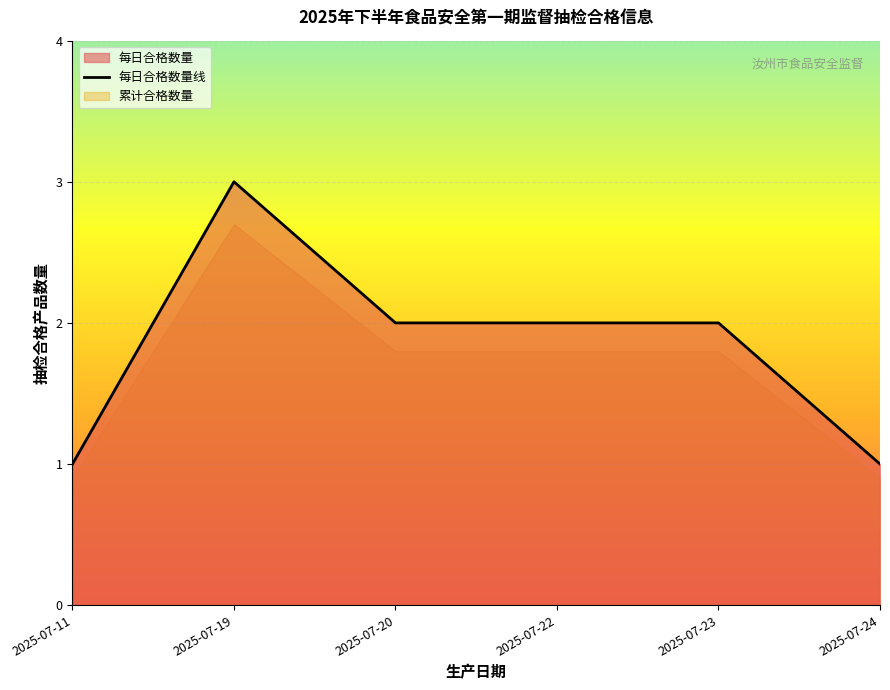

Does the chart display data point markers on the line(s)?

No